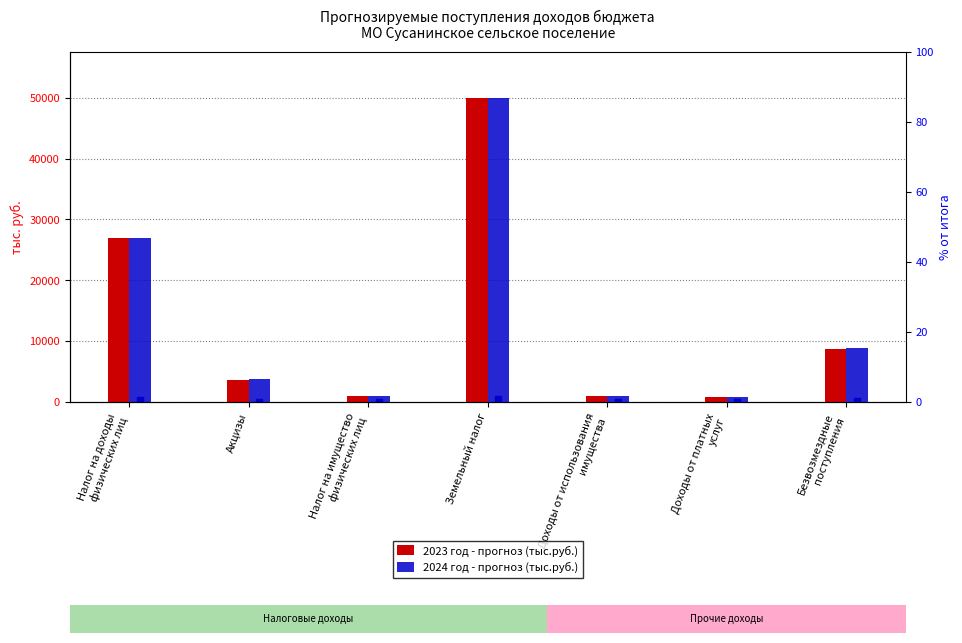

At which category is the sum across all series the highest?

Земельный налог